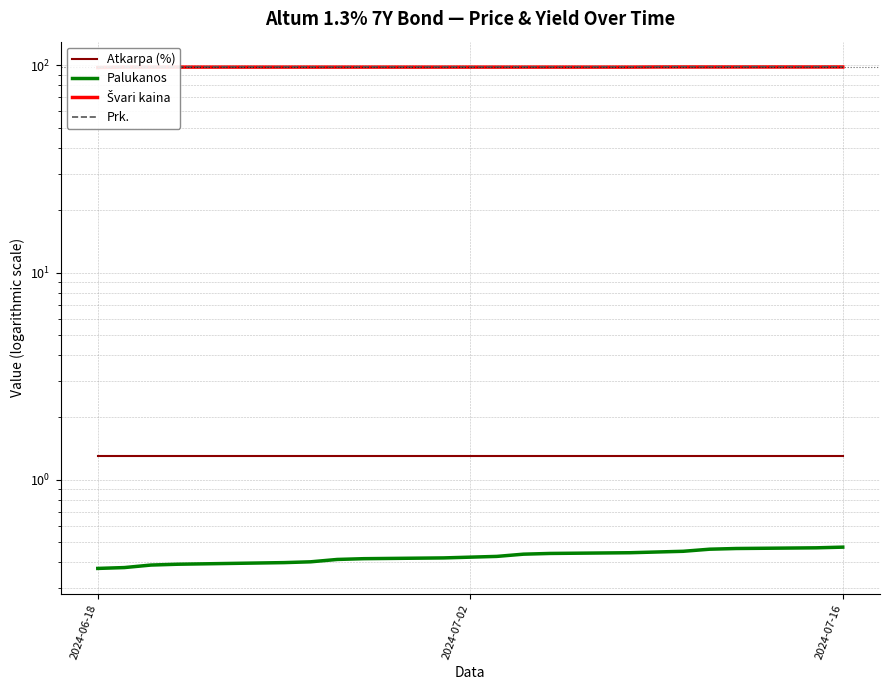

True or false: Švari kaina and Atkarpa (%) cross at least once.

False